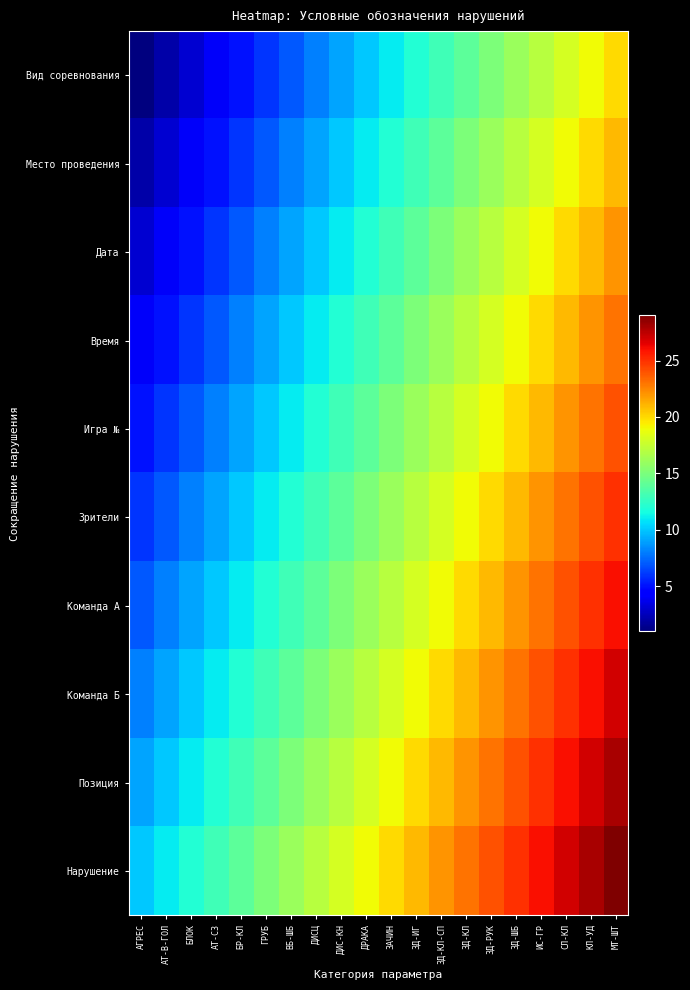

At how many categories does at least one series exceed 8?

20